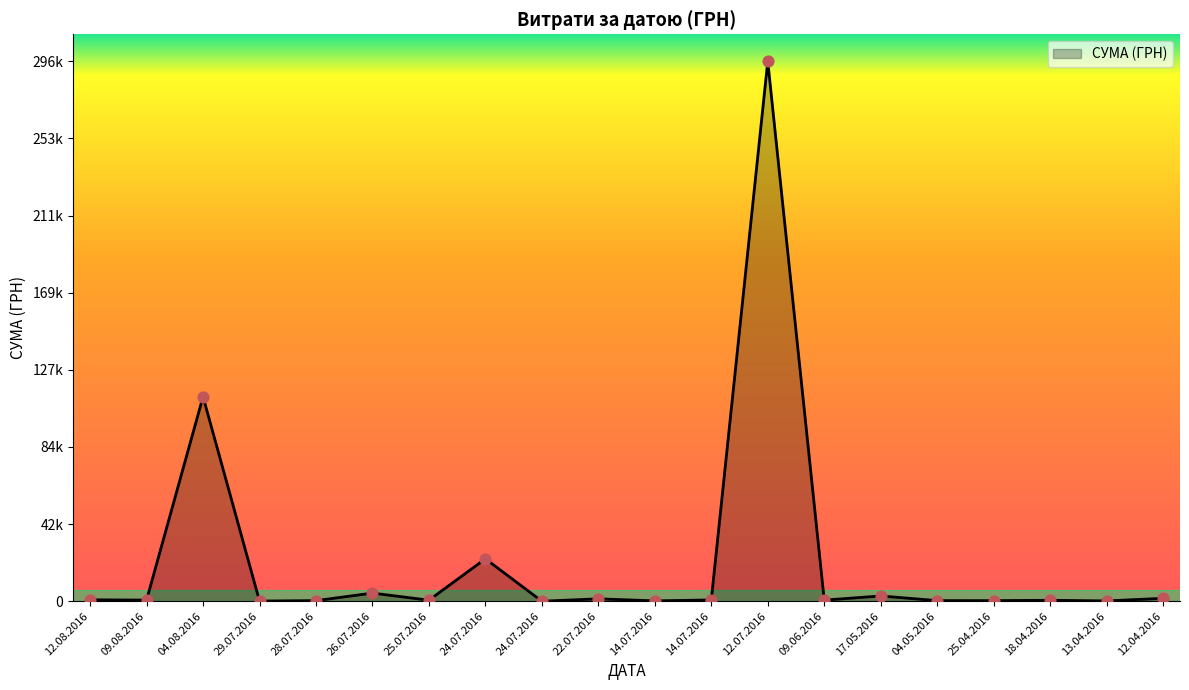

Is this an area chart (filled region under the line)?

Yes